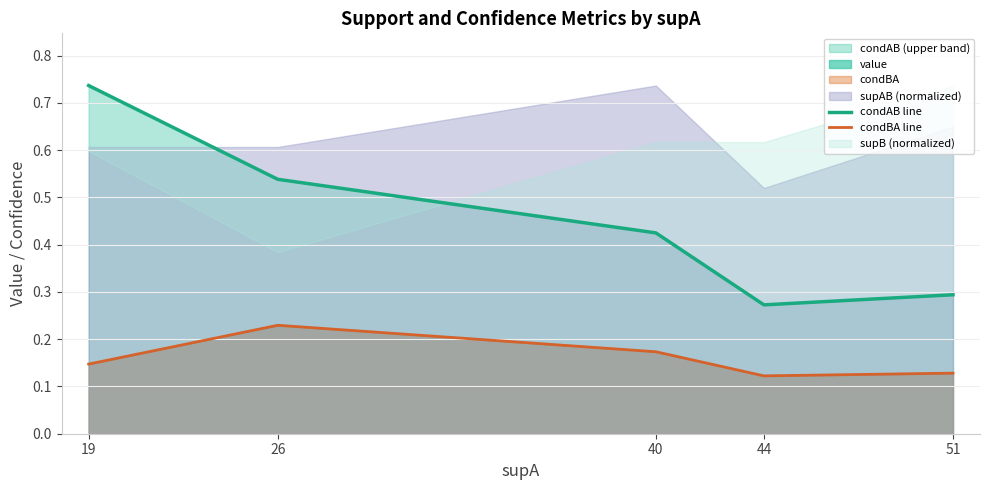

Which has a higher value, 51 or 44?

51